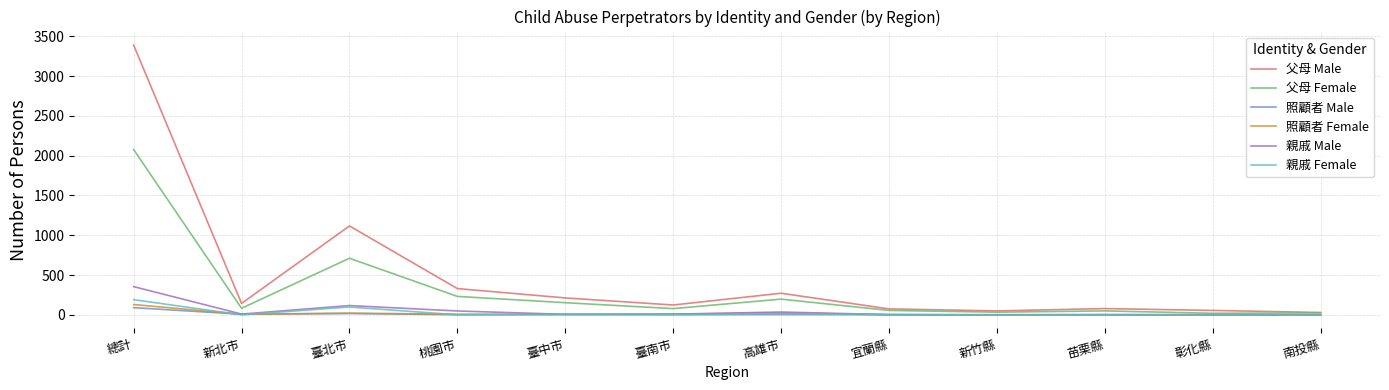

Which category has the highest value in the 照顧者 Female series?

總計